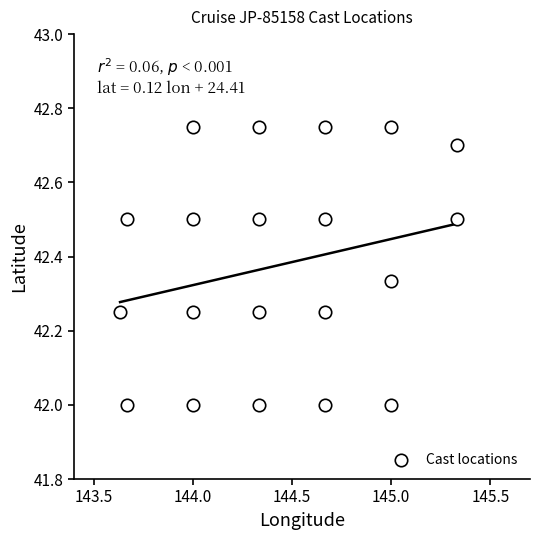

What is the range of X values (max minus min)?

1.7